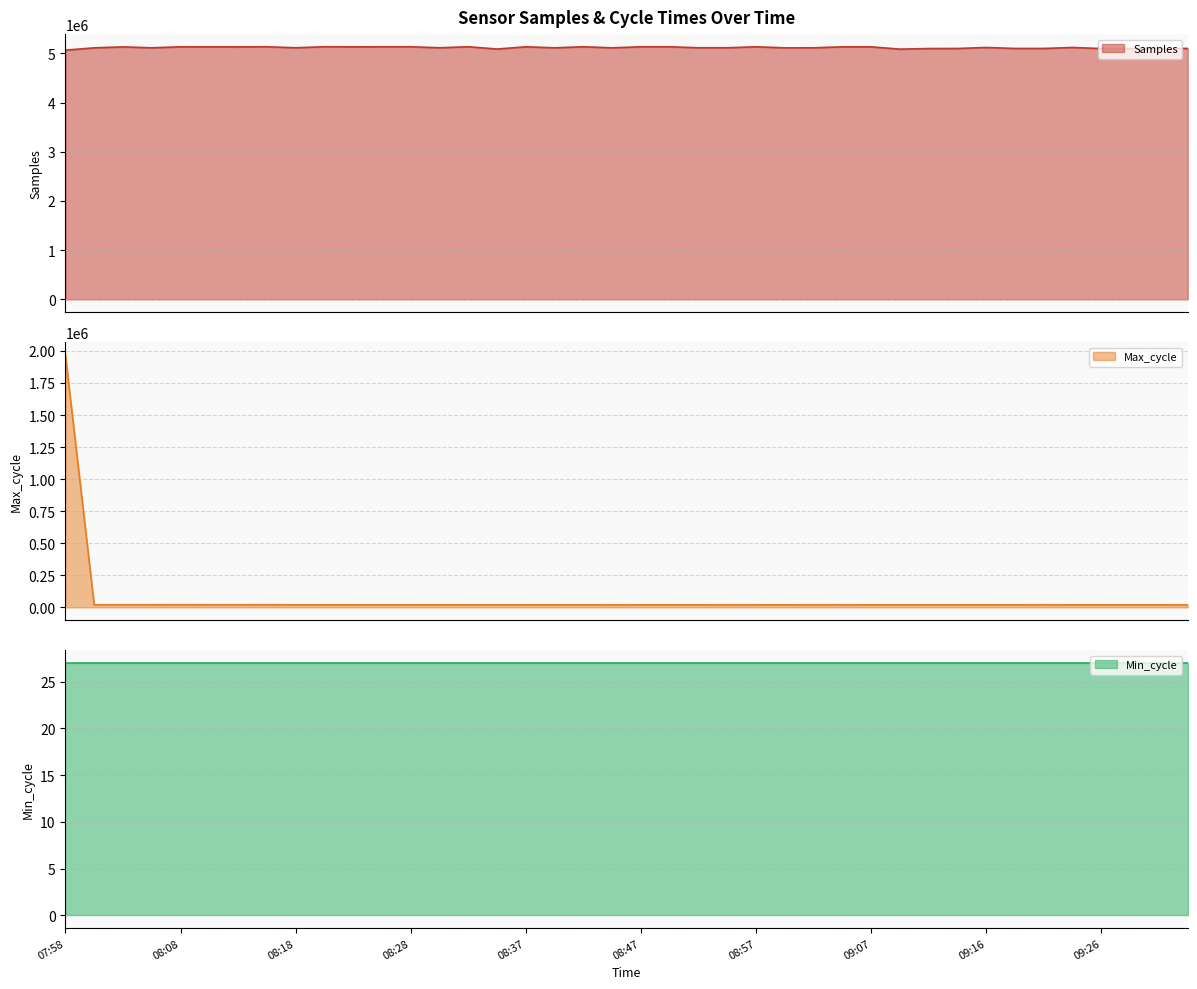

Which has a higher value, 08:01 or 09:14?

08:01